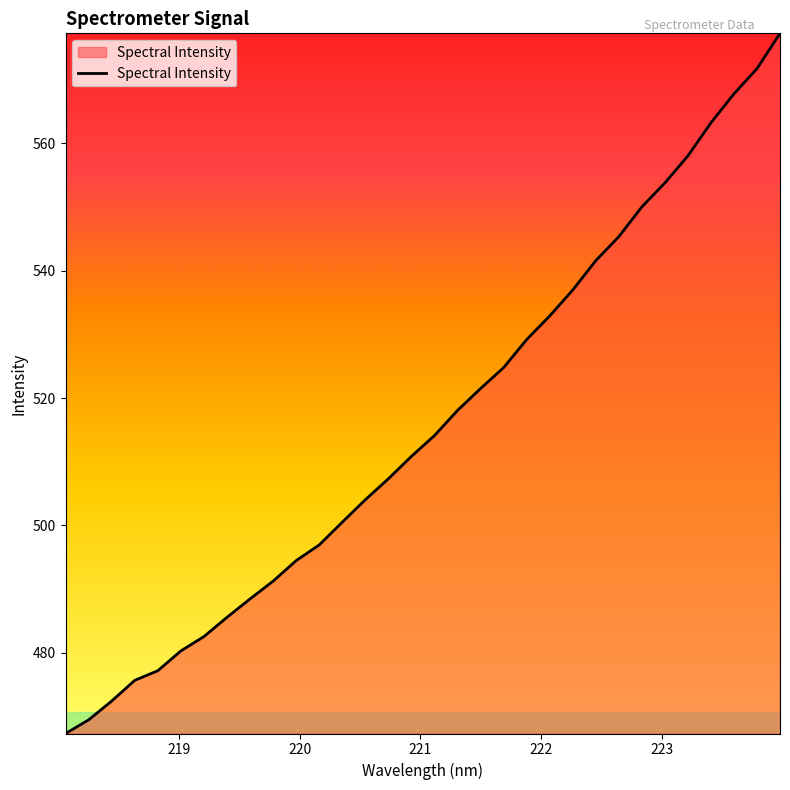

What is the average value?

516.0